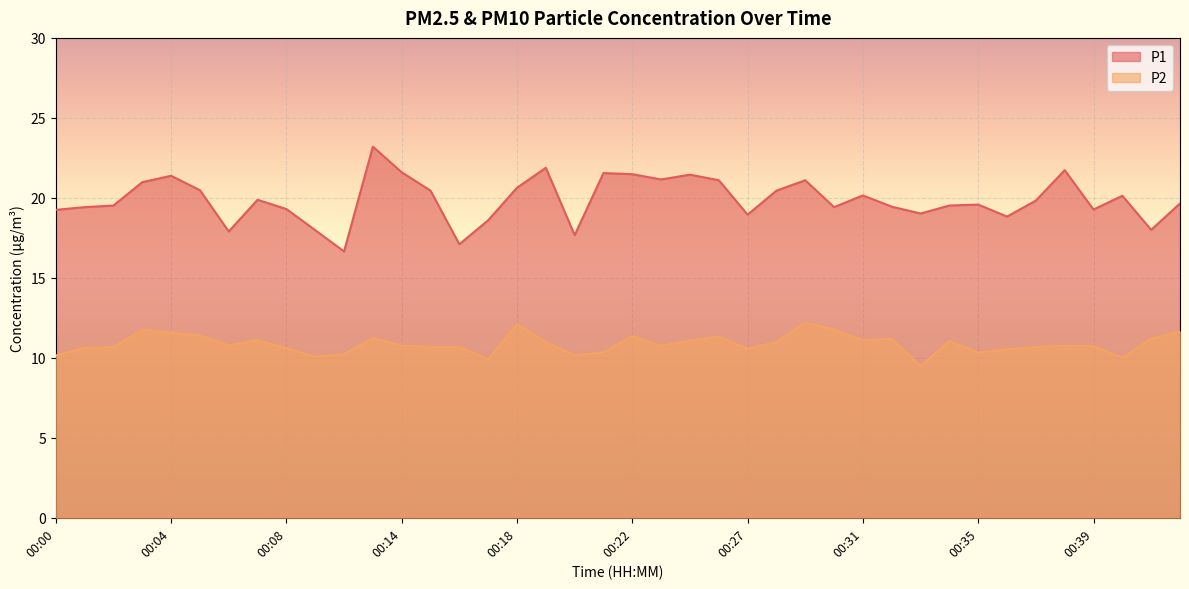

What is the sum of the P2 values at 00:02 and 00:26?

22.0